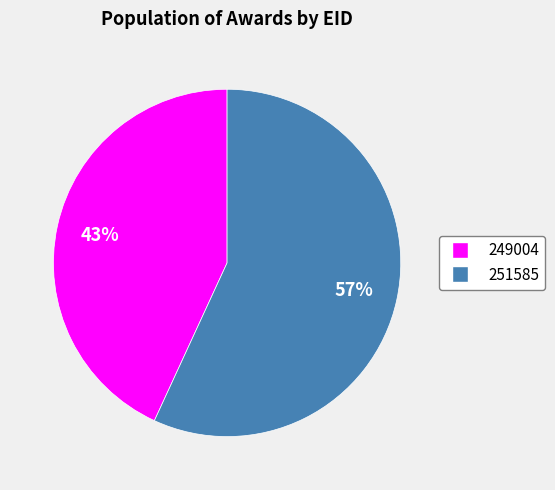

Do 251585 and 249004 together represent more than half of the pie?

Yes